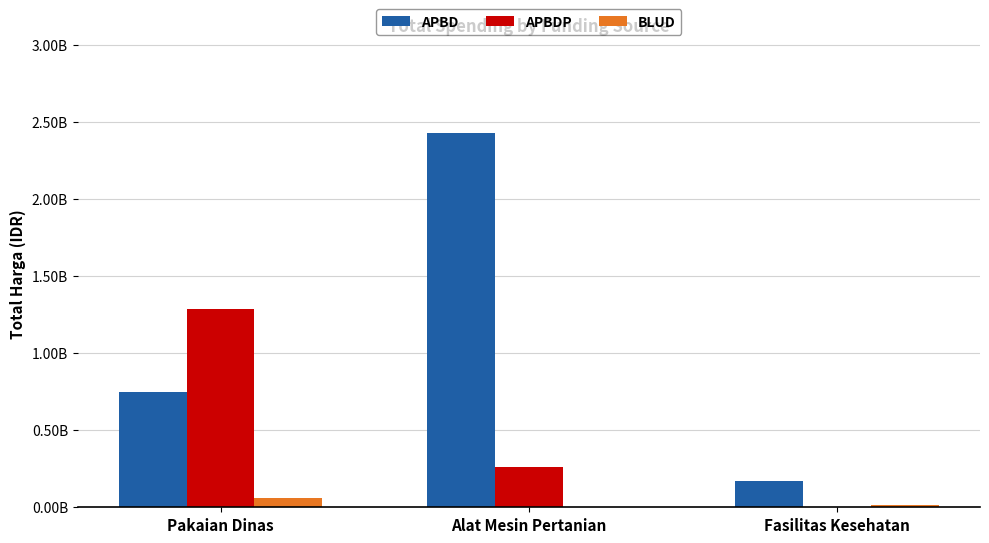

Which series has the largest total across all categories?

APBD